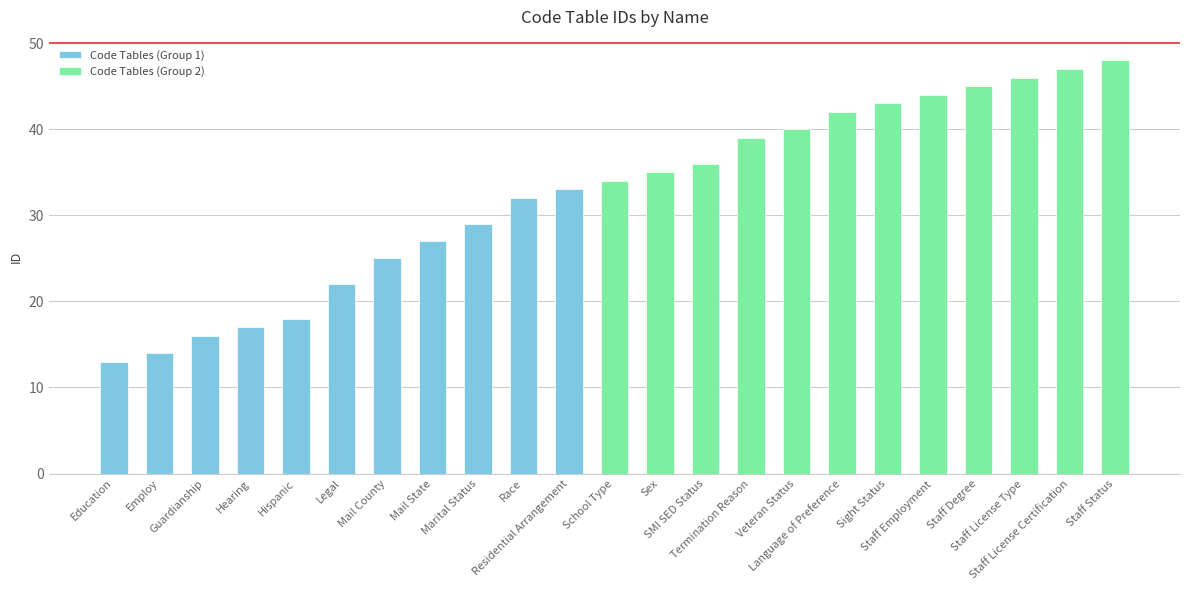

Which has a higher value, Mail County or Marital Status?

Marital Status